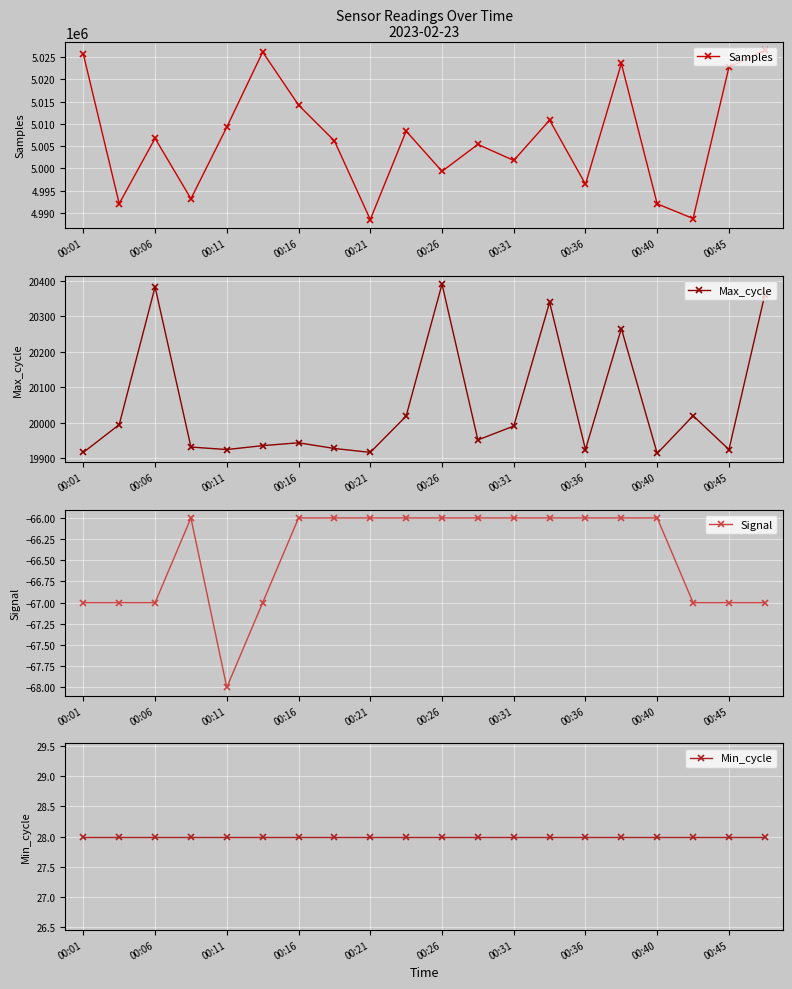

At which category does Max_cycle reach its first local peak?

00:06